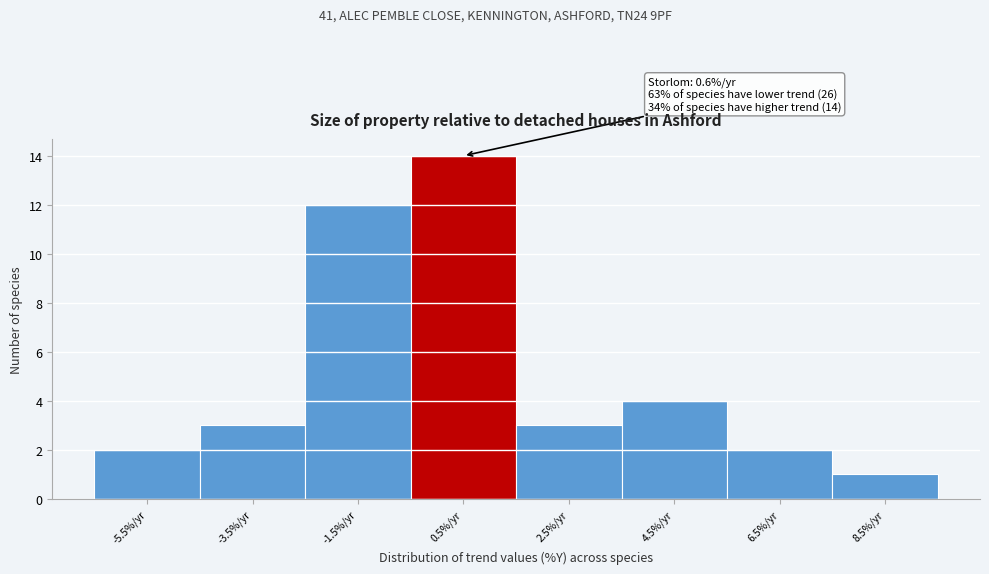

Over which range of the x-axis is the bar tallest?

-0.5 to 1.5